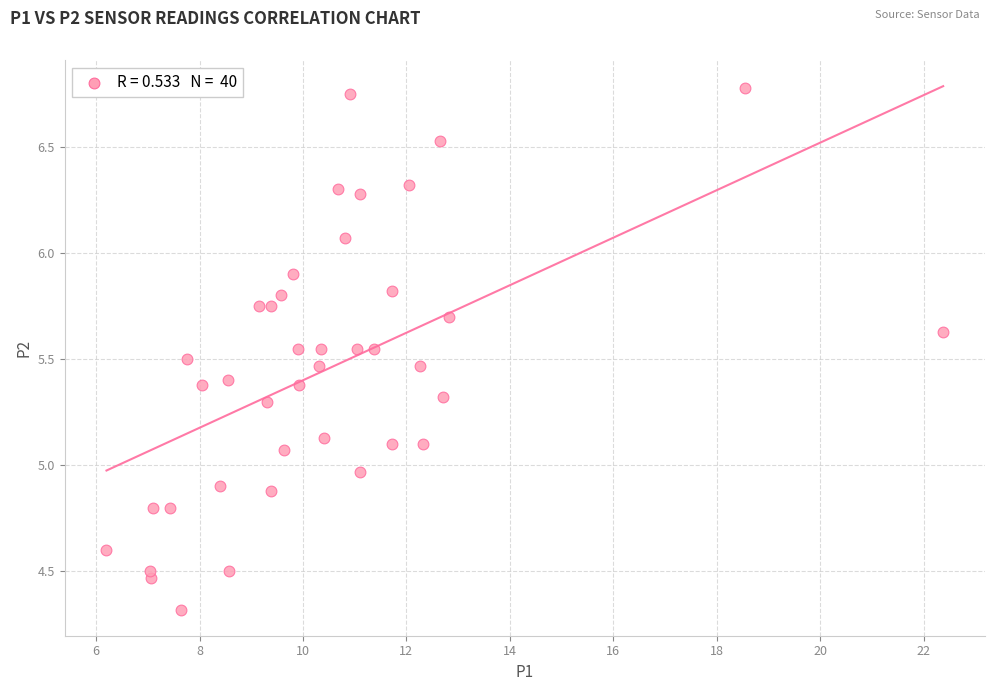

What is the range of Y values (max minus min)?

2.5